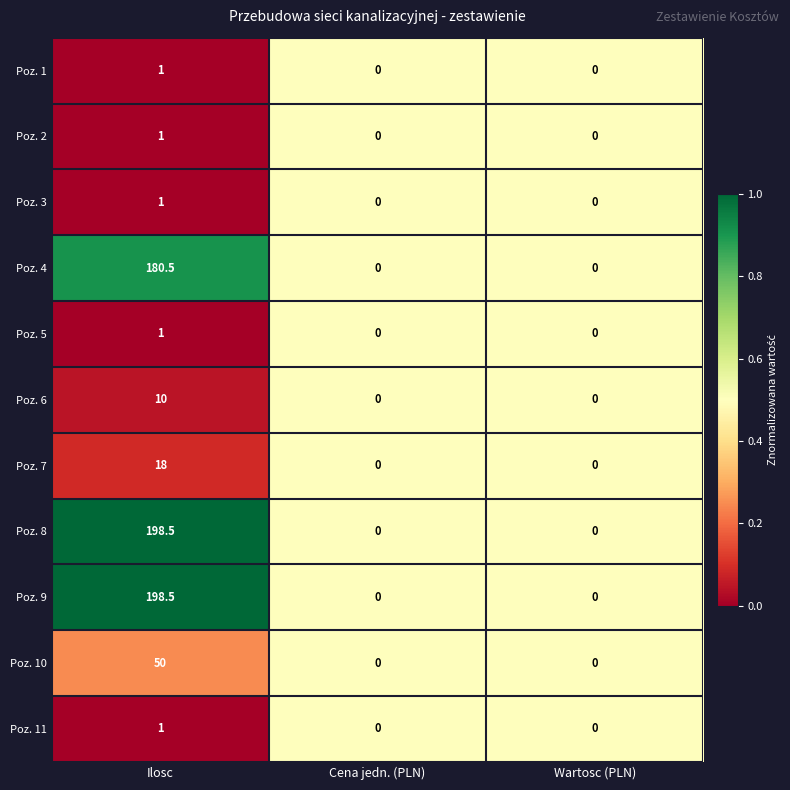

How many Poz. 2 values are between 0 and 1?

3